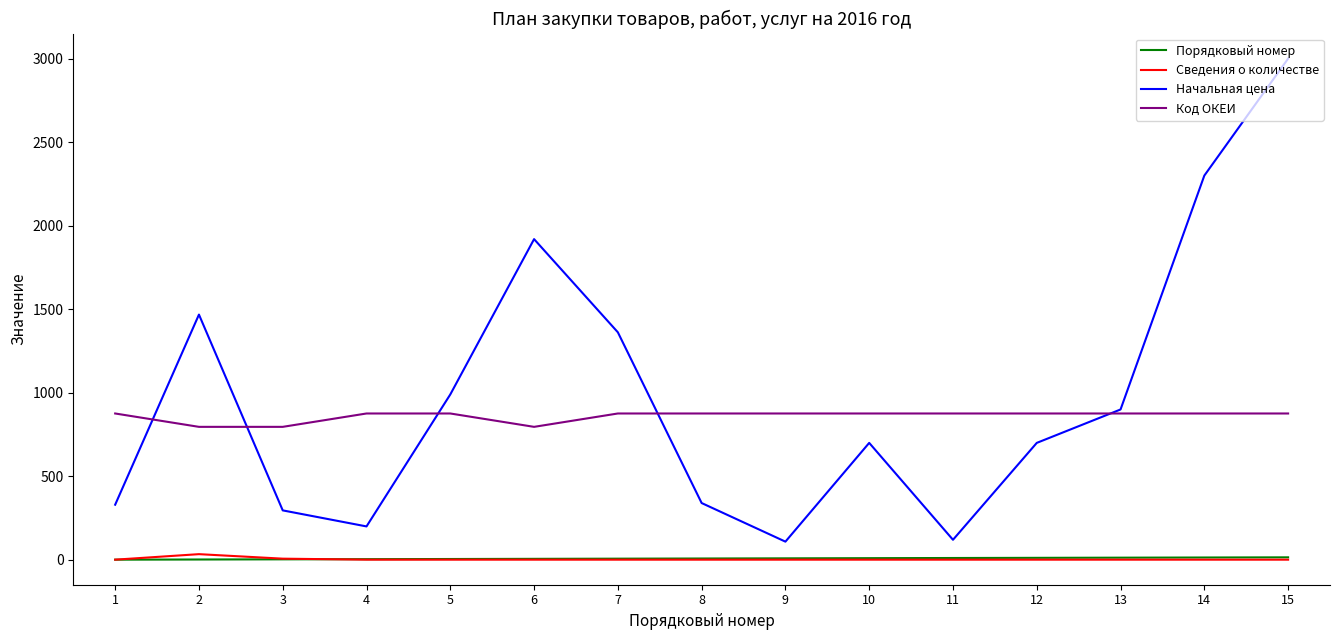

What is the average value of the Код ОКЕИ series?

860.0